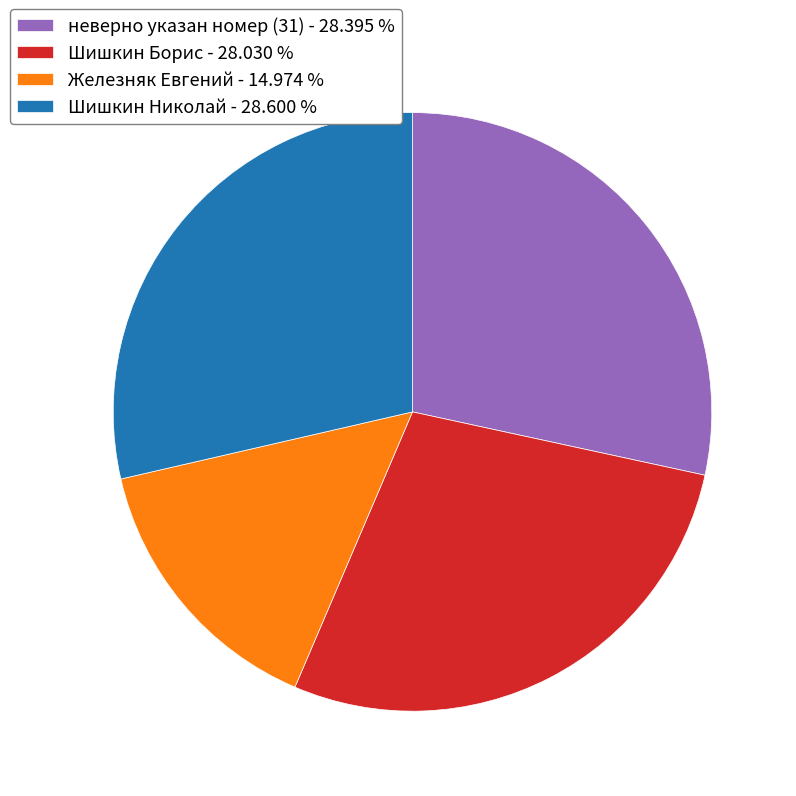

Do Шишкин Николай - 28.600 % and Шишкин Борис - 28.030 % together represent more than half of the pie?

Yes